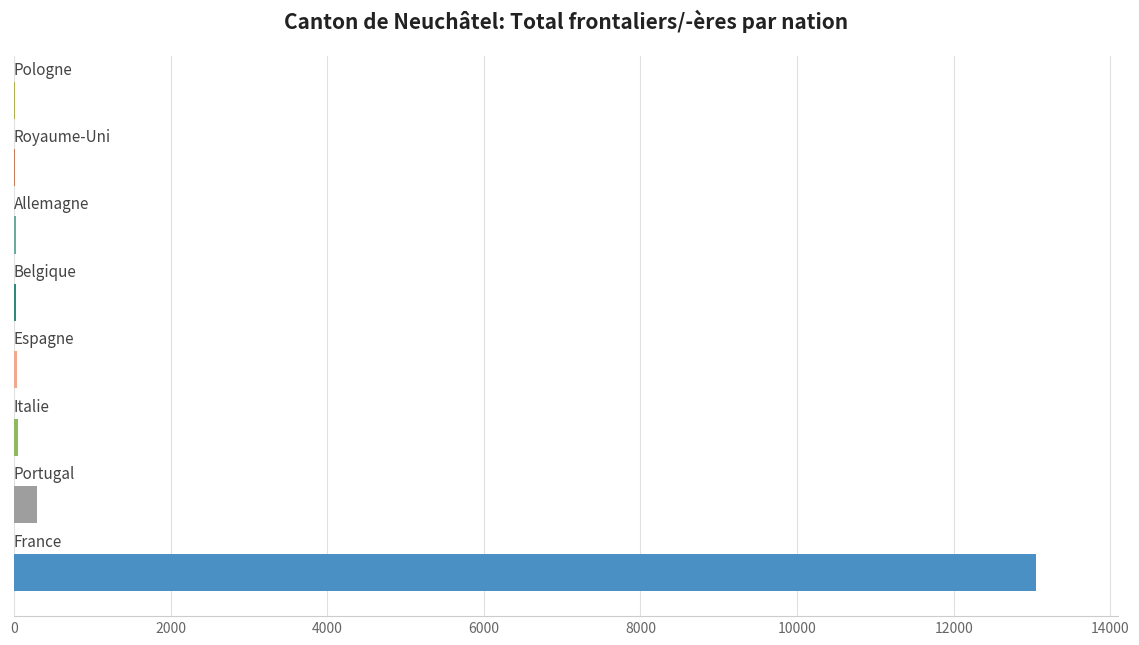

What is the average value?

1692